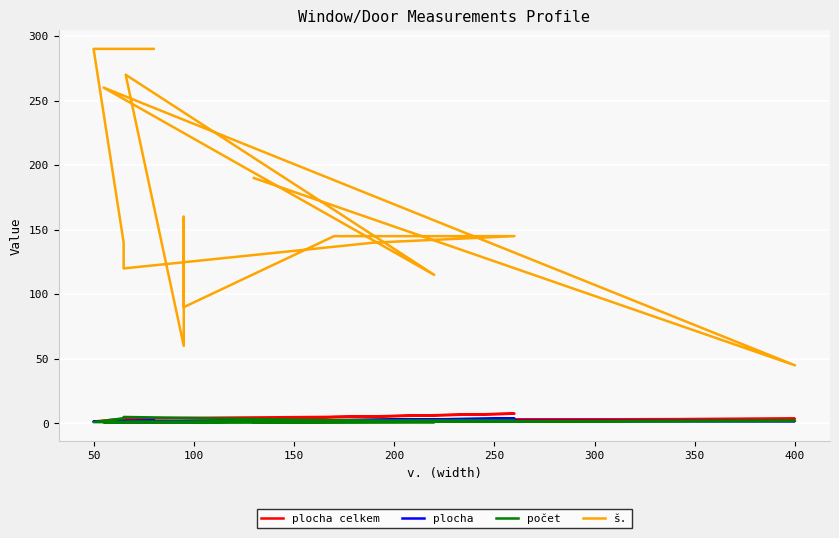

True or false: plocha celkem and š. cross at least once.

False